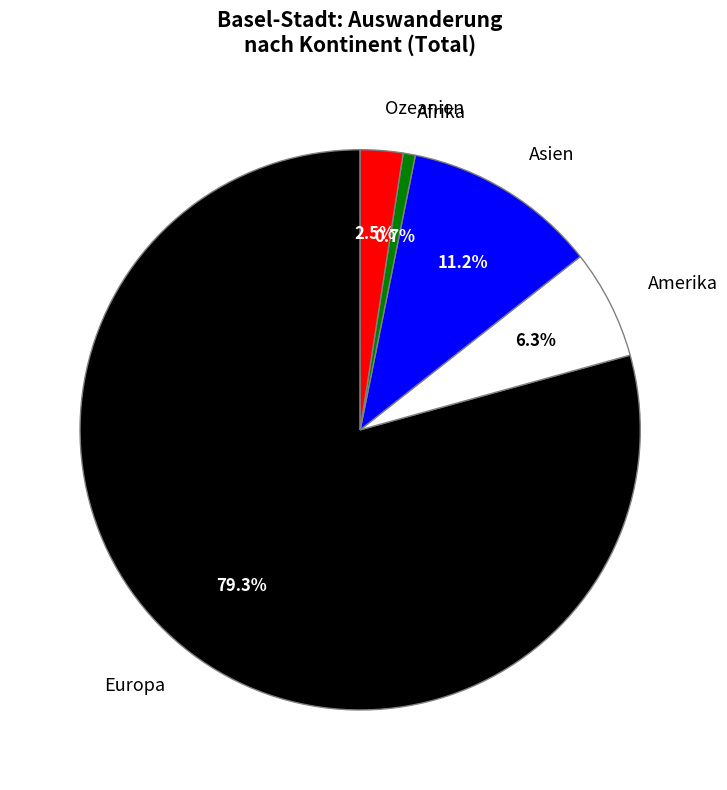

Is there a majority slice in this chart?

Yes